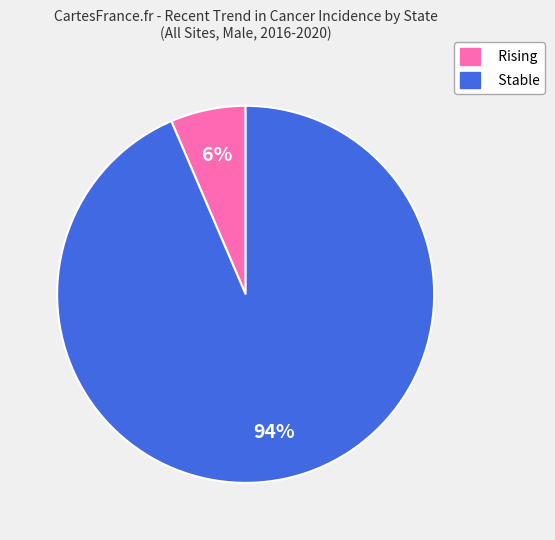

Rank the categories by value from highest to lowest.

Stable, Rising